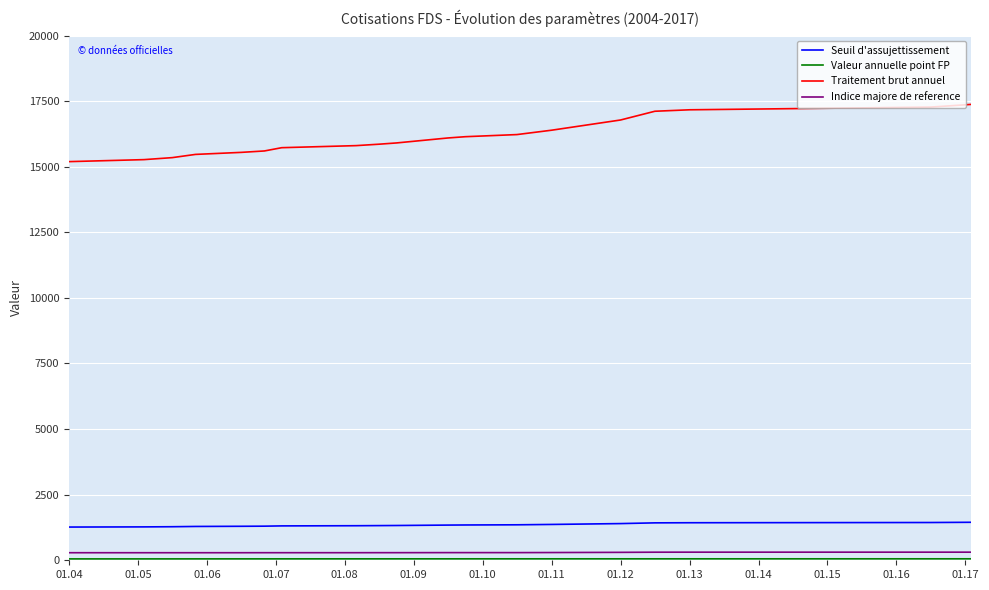

True or false: Seuil d'assujettissement and Valeur annuelle point FP intersect in this chart.

False